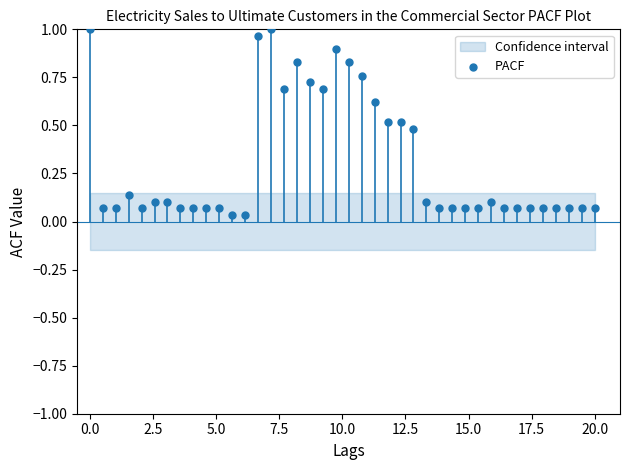

What is the range of X values (max minus min)?

20.0